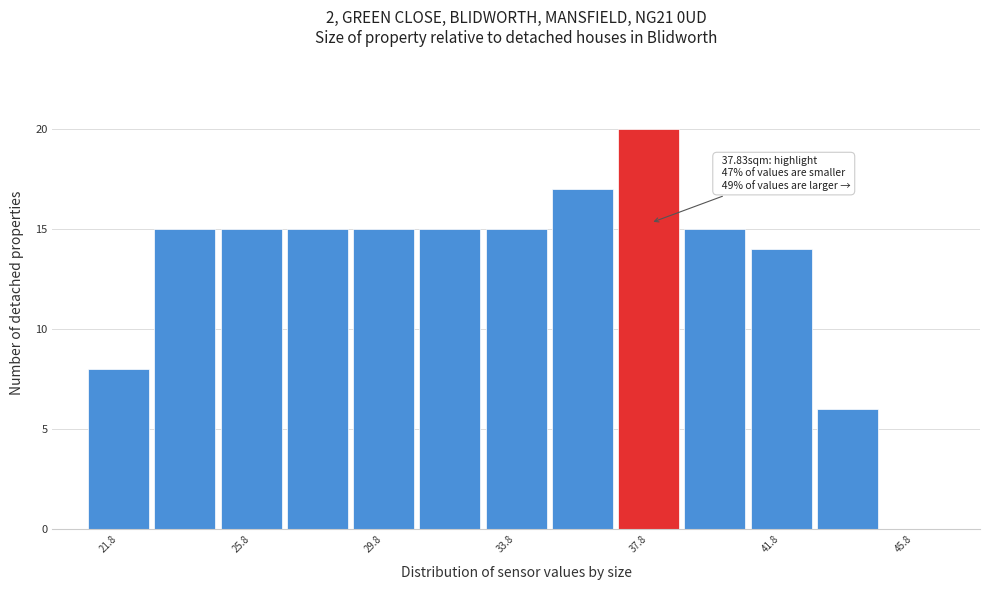

Which range on the x-axis has the tallest bar?

37 to 39